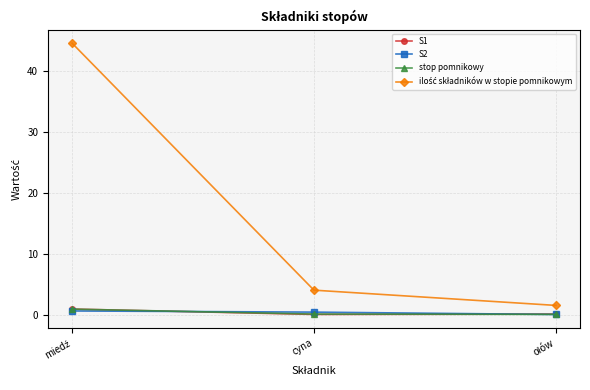

What is the difference between the maximum and second lowest values in the stop pomnikowy series?

0.8